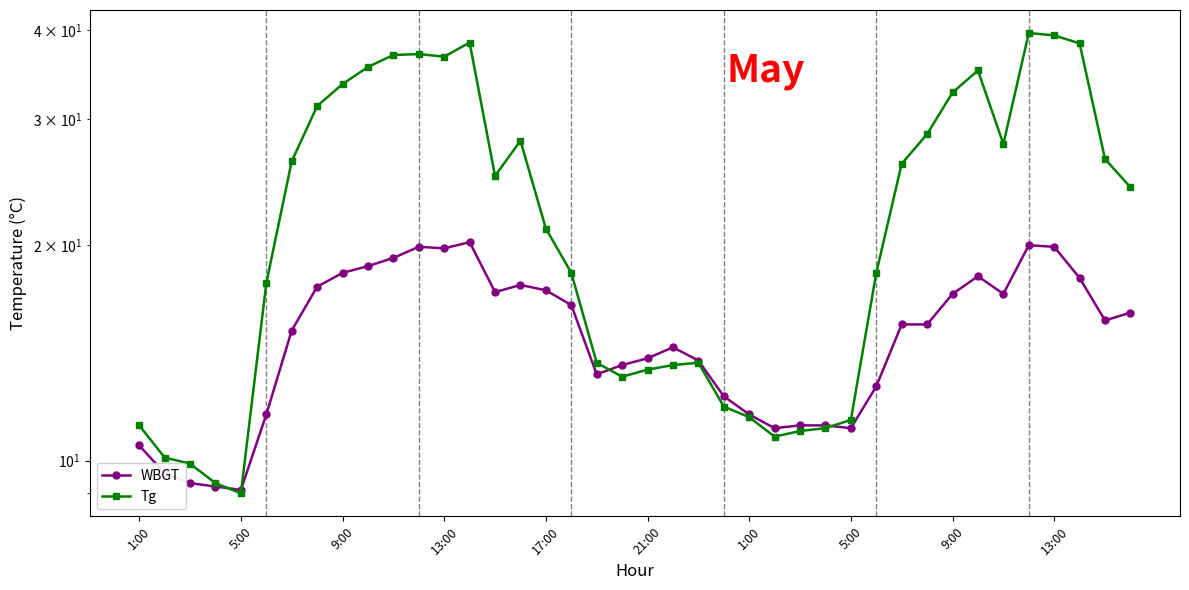

True or false: Tg and WBGT intersect in this chart.

True